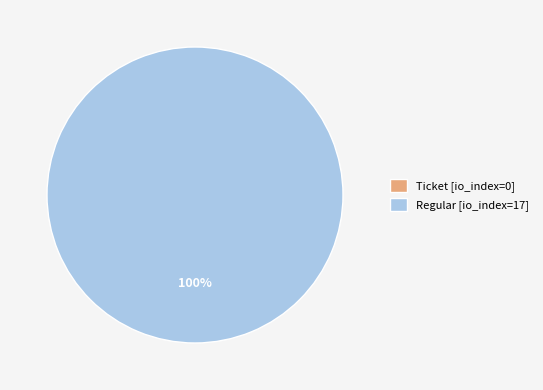

To the nearest percent, what is the combined percentage of Regular and Ticket?

100%